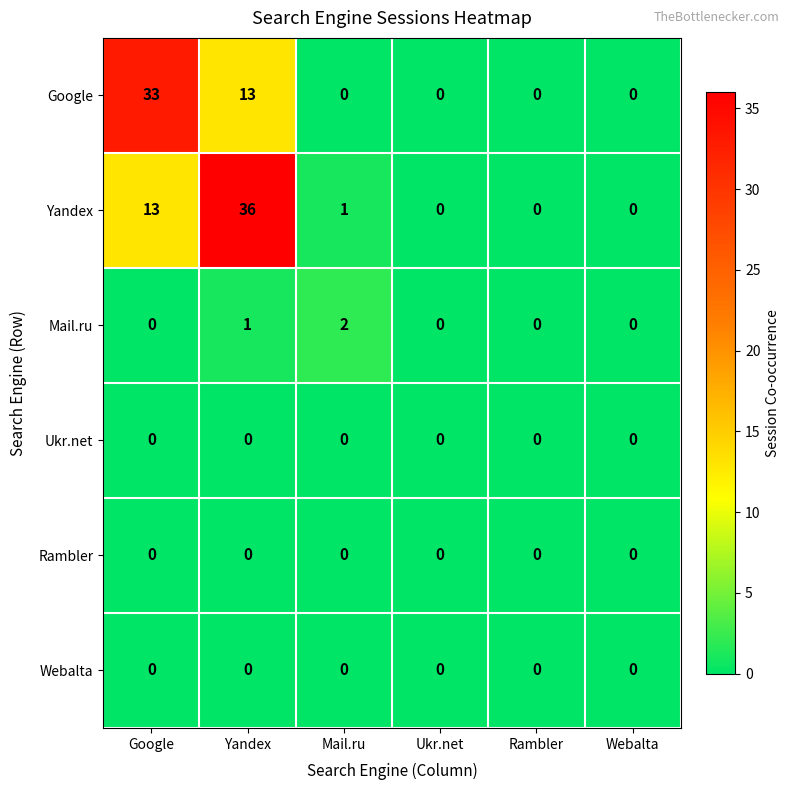

Is it true that Ukr.net equals 0 at Yandex?

True